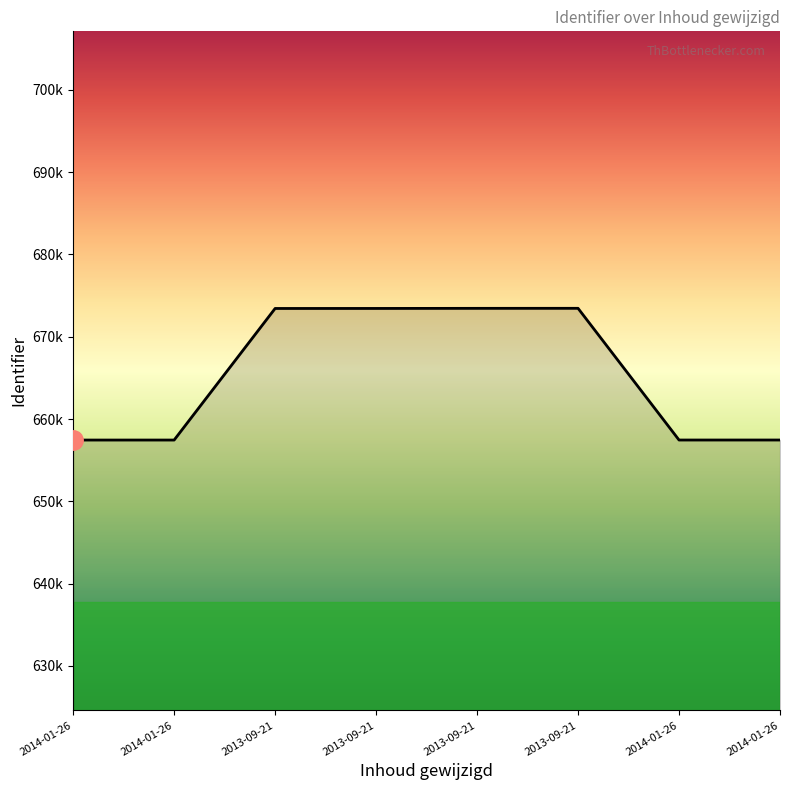

What is the change in value from 2014-01-26 to 2013-09-21?

+15996